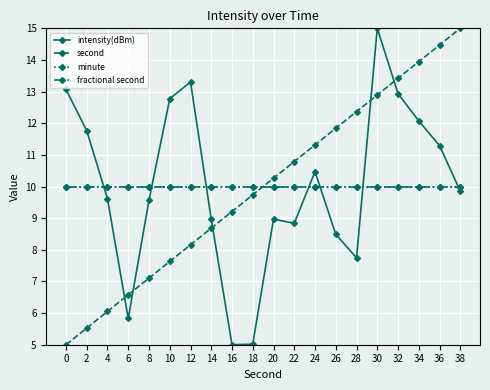

Does the chart display data point markers on the line(s)?

Yes